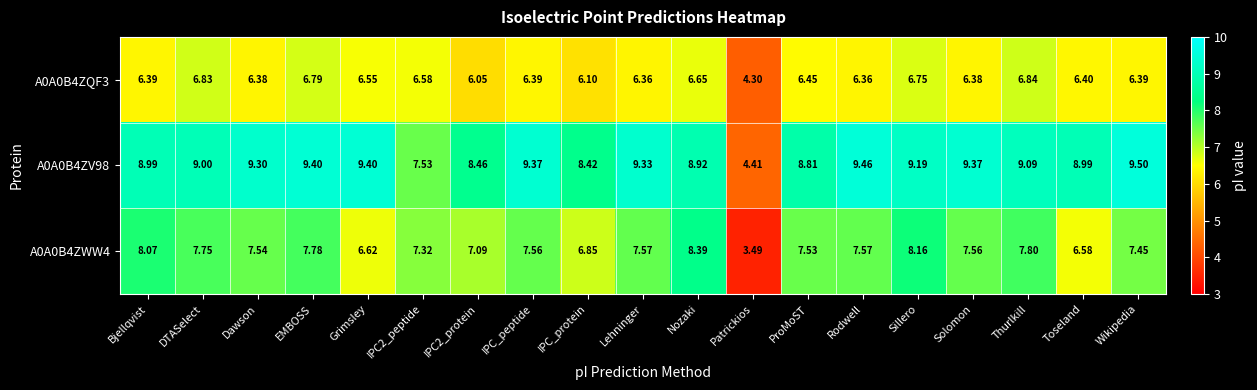

List the series in order of their peak value, highest first.

A0A0B4ZV98, A0A0B4ZWW4, A0A0B4ZQF3